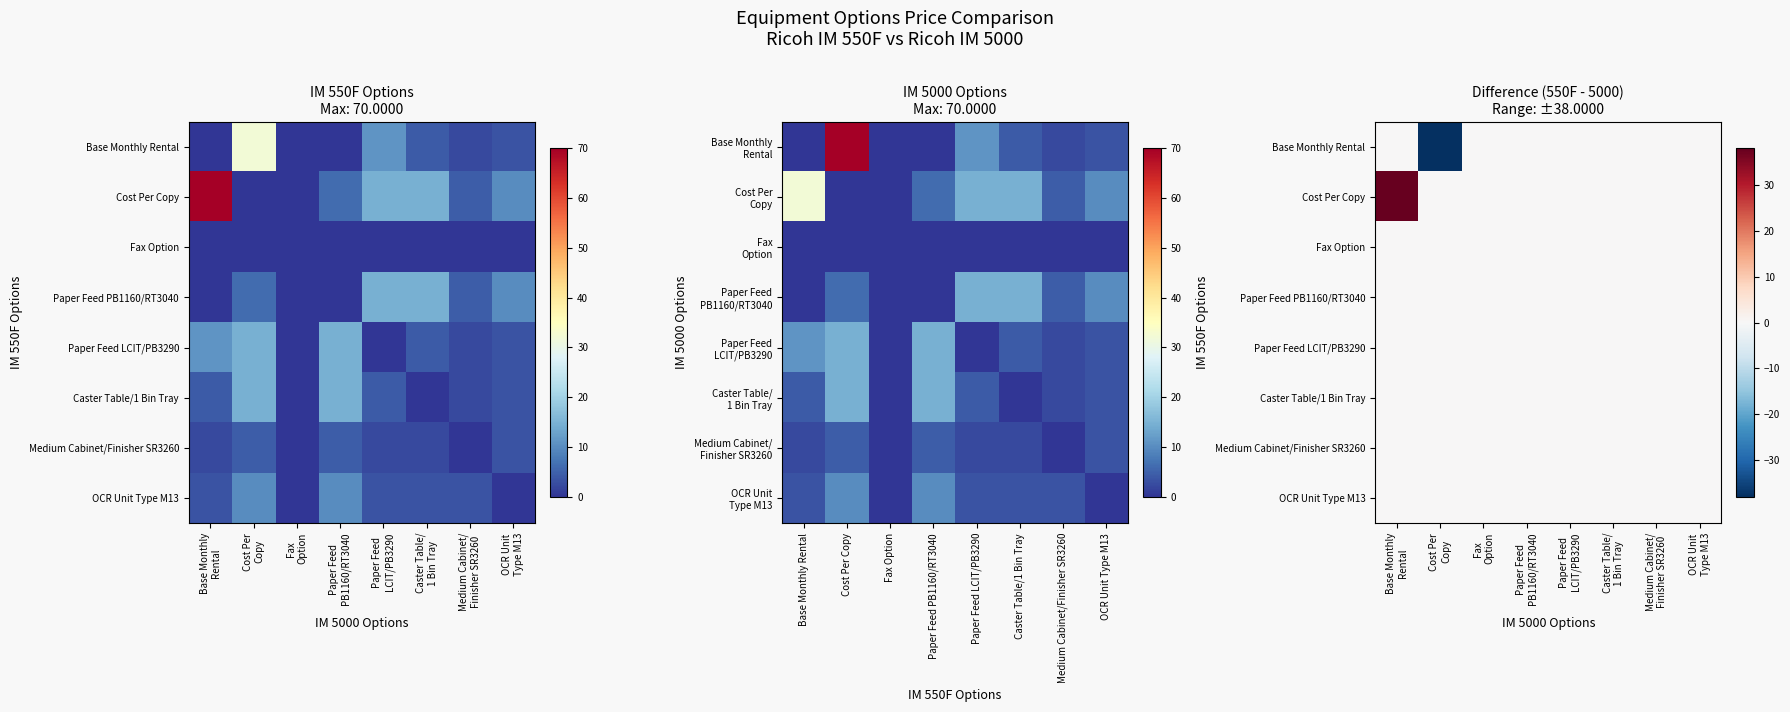

Where is Paper Feed PB1160/RT3040 nearest to the value 0?

Base Monthly Rental